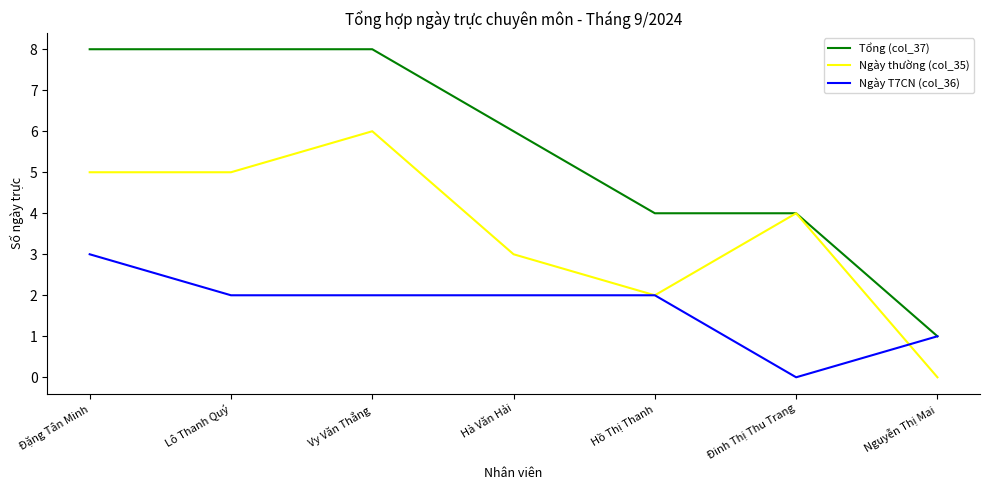

List the series in order of their peak value, highest first.

Tổng (col_37), Ngày thường (col_35), Ngày T7CN (col_36)